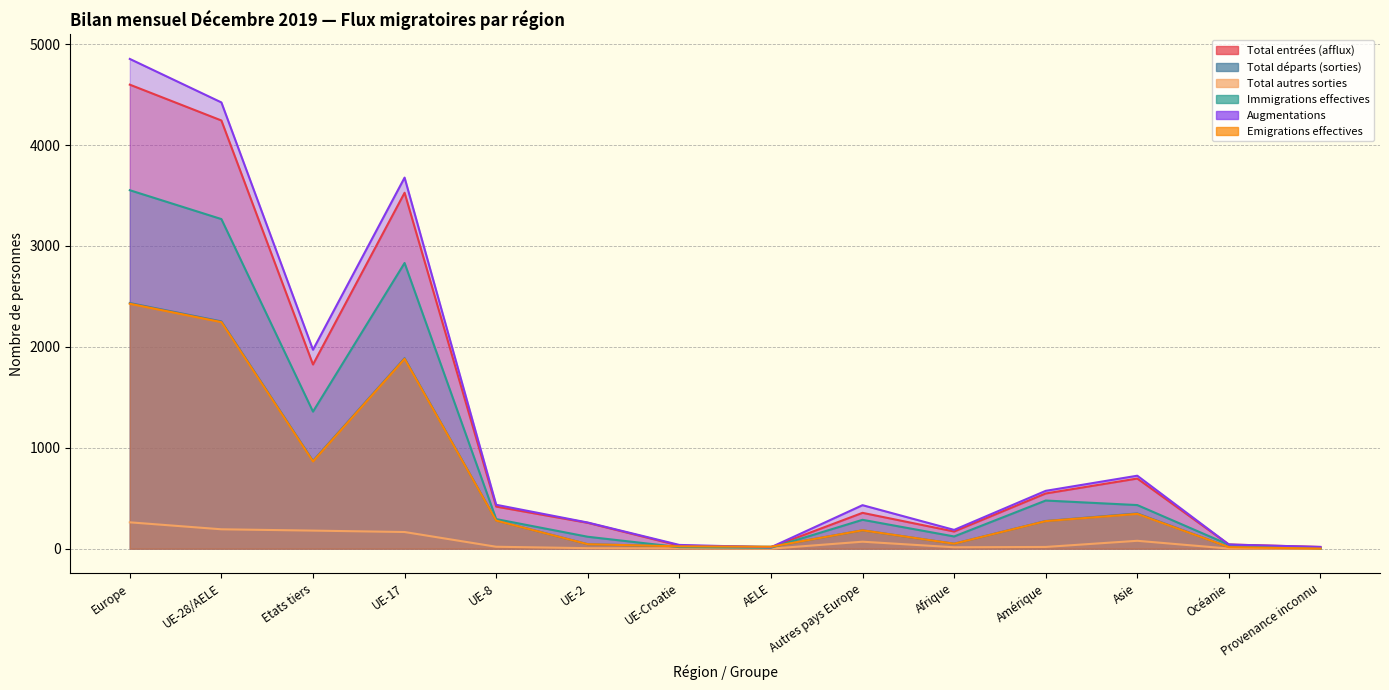

At which label does Immigrations effectives reach its peak?

Europe